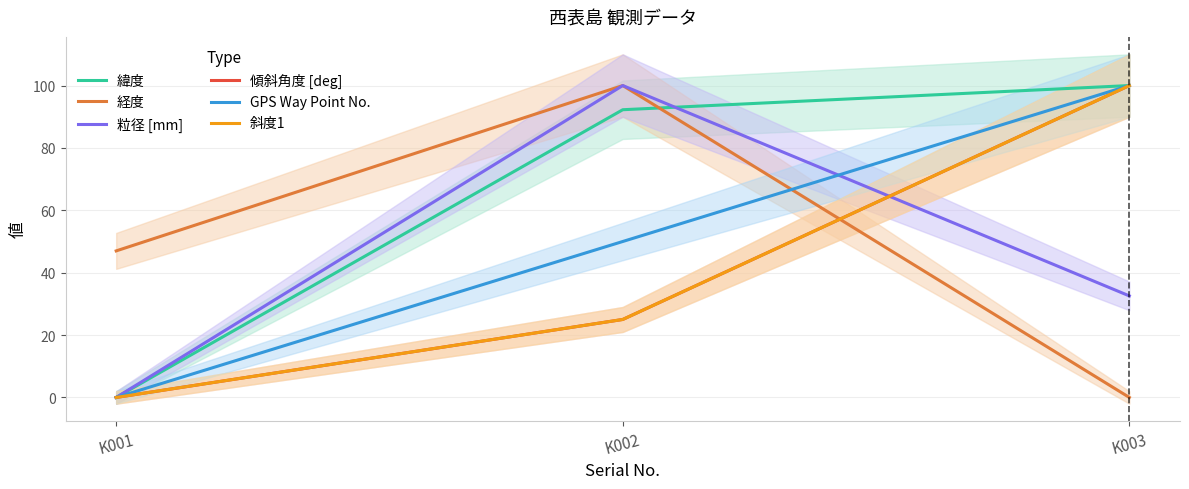

How many 斜度1 values are between 0 and 100?

3